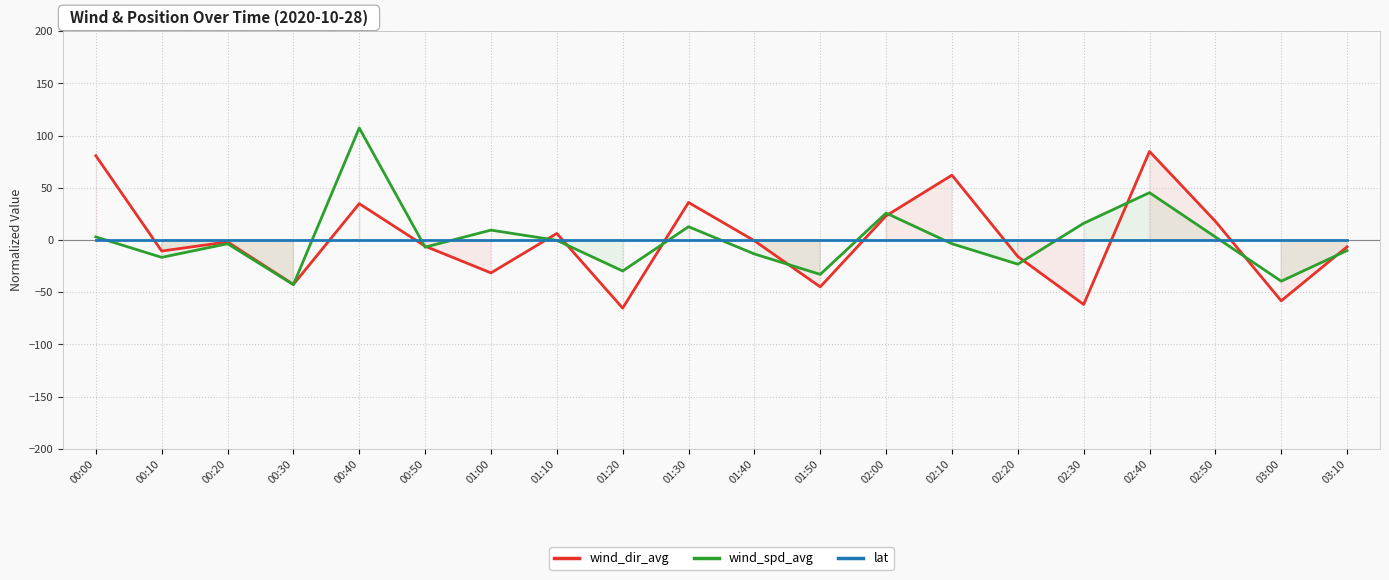

Count the number of categories in the chart.

20